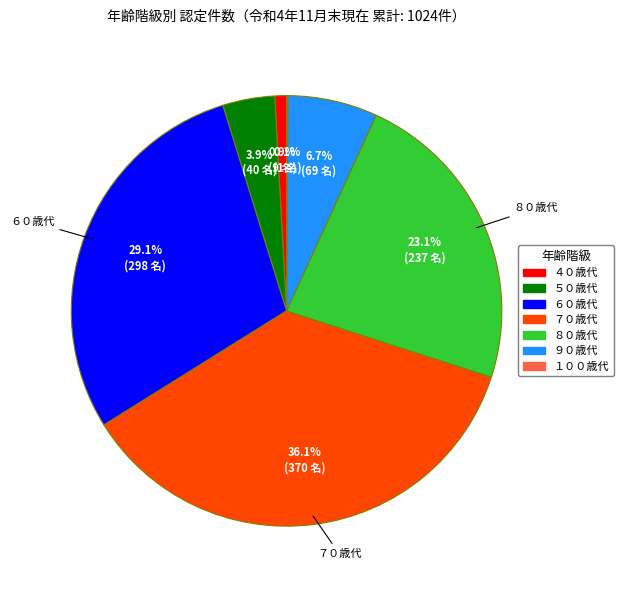

Which has a higher value, ５０歳代 or ９０歳代?

９０歳代